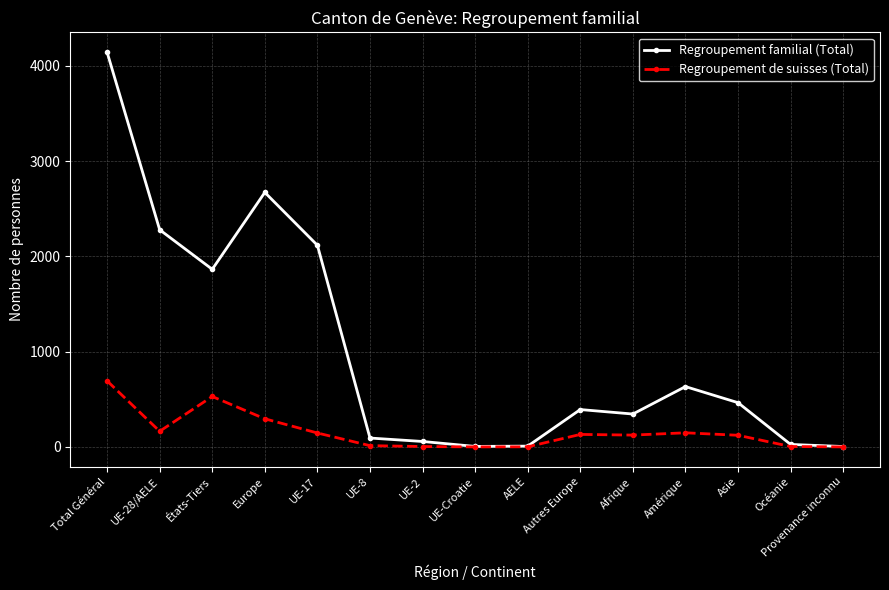

True or false: Regroupement de suisses (Total) has more than 2 points higher than both neighbors.

True